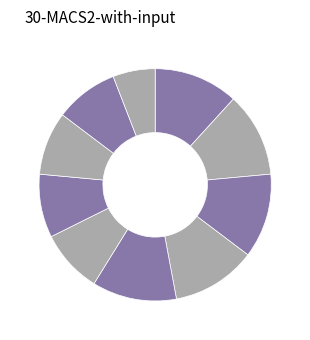

How many slices are in this pie chart?

10